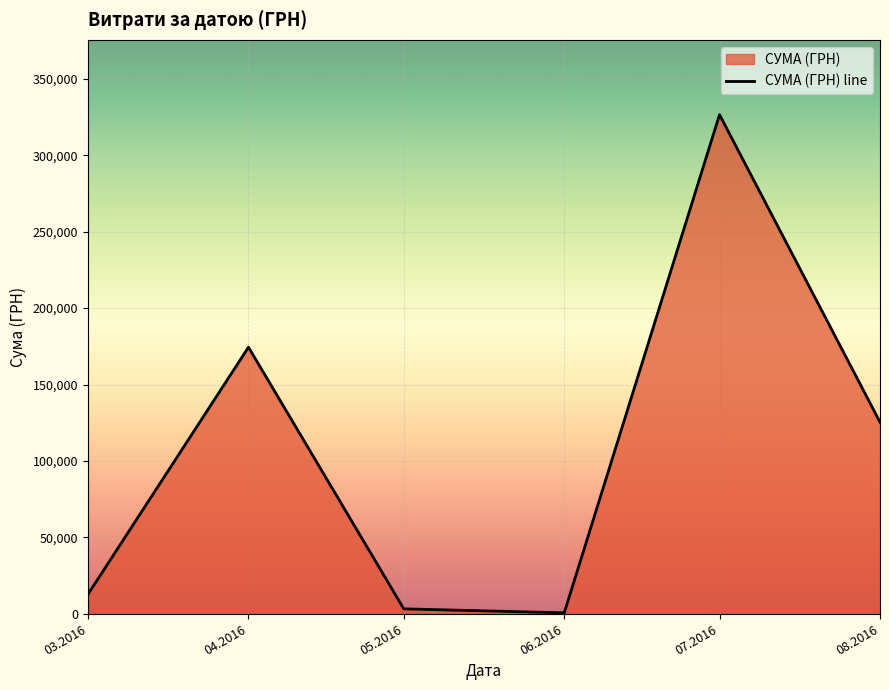

Approximately how many times larger is the value at 06.2016 compared to 05.2016?

0.2